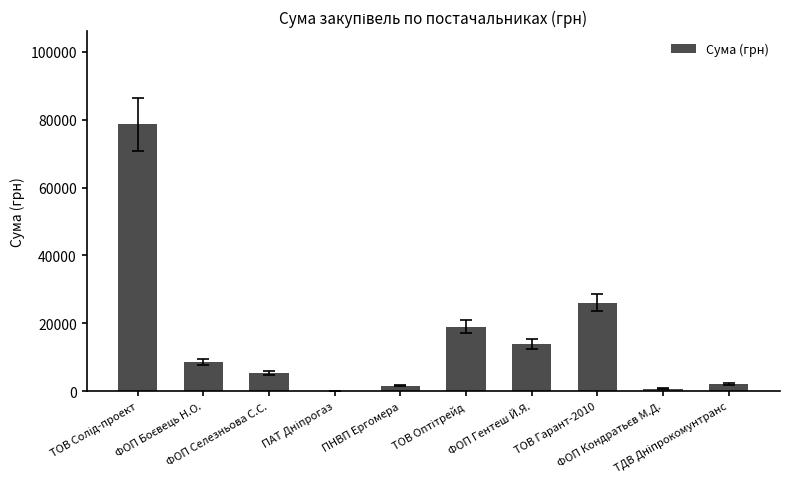

What is the sum of the values at ФОП Селезньова С.С. and ТОВ Гарант-2010?

31493.0